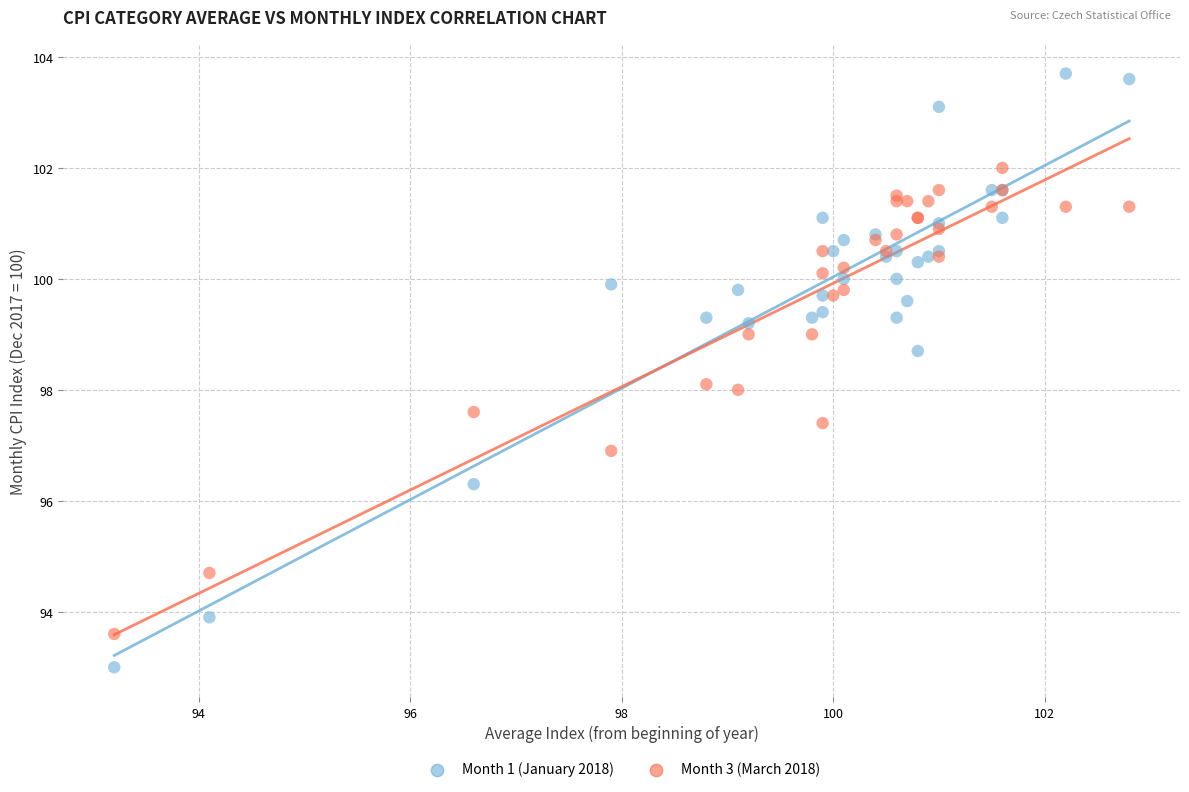

Which series reaches the minimum Y coordinate?

Month 1 (January 2018)